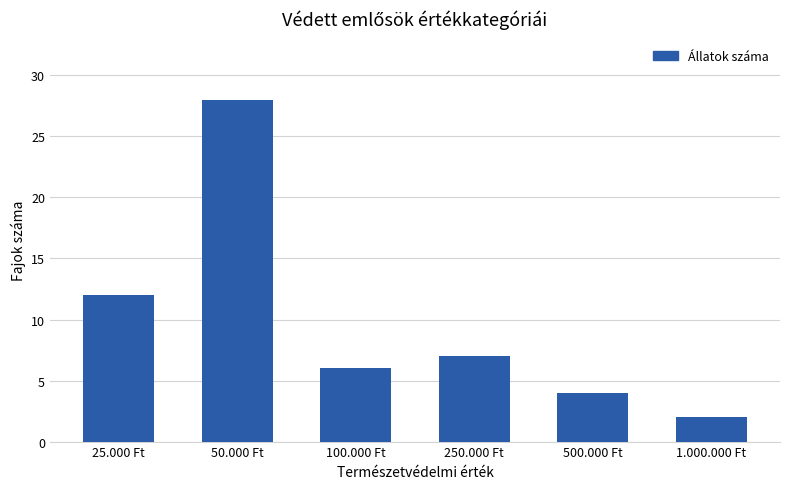

Is it true that the value at 1.000.000 Ft is 3?

False